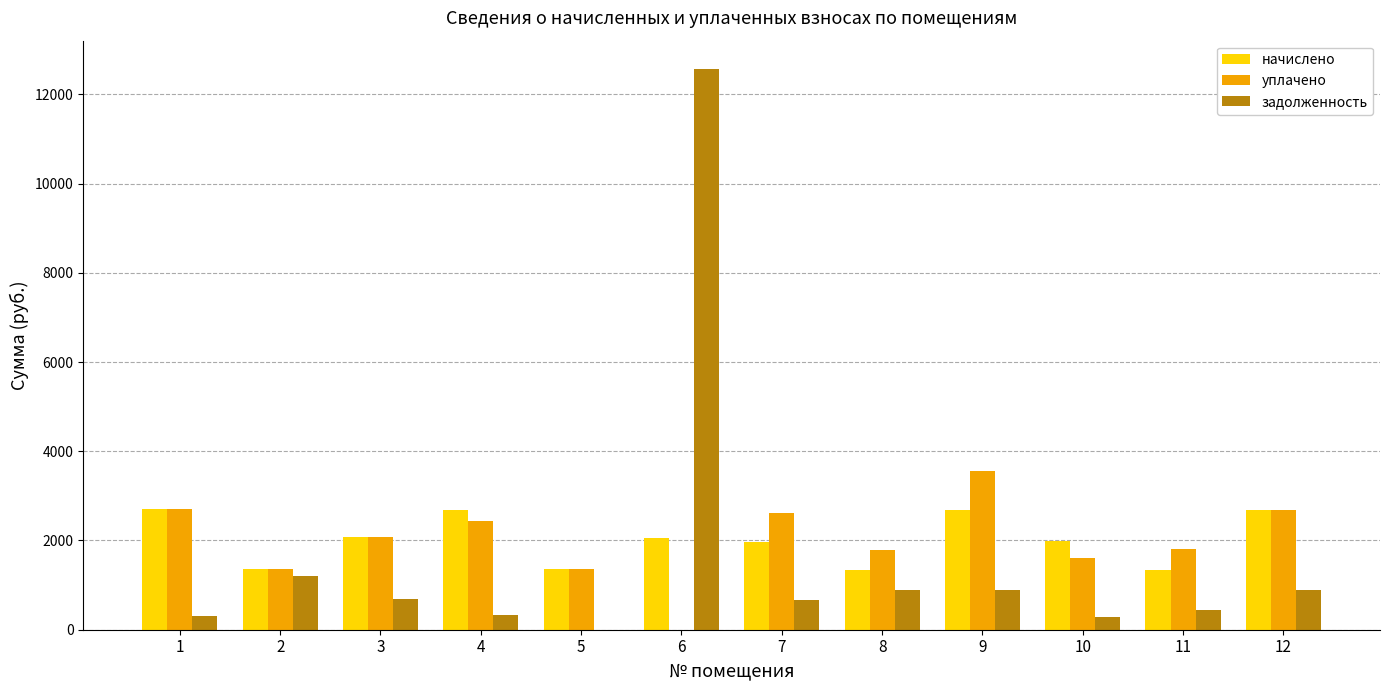

What is the sum of all задолженность values?

19166.8